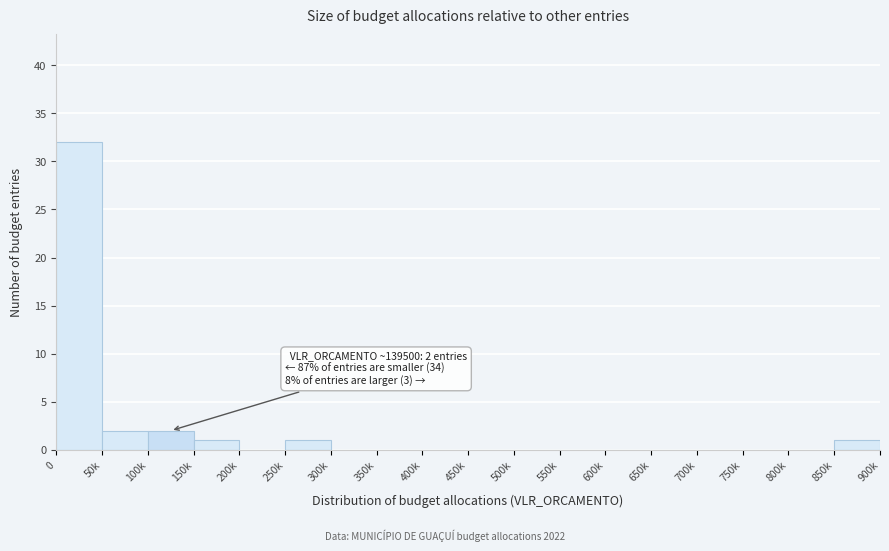

Reading left to right, transcribe all the data shown in this chart.

0=32	50k=2	100k=2	150k=1	200k=0	250k=1	300k=0	350k=0	400k=0	450k=0	500k=0	550k=0	600k=0	650k=0	700k=0	750k=0	800k=0	850k=1